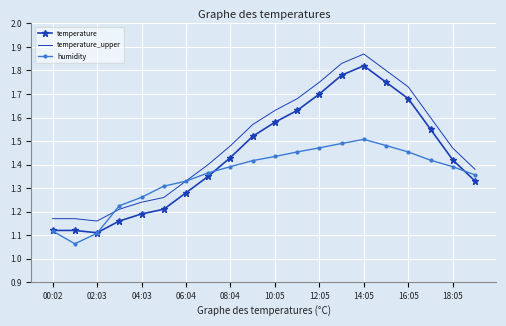

Rank the series by their maximum value, from highest to lowest.

temperature_upper, temperature, humidity